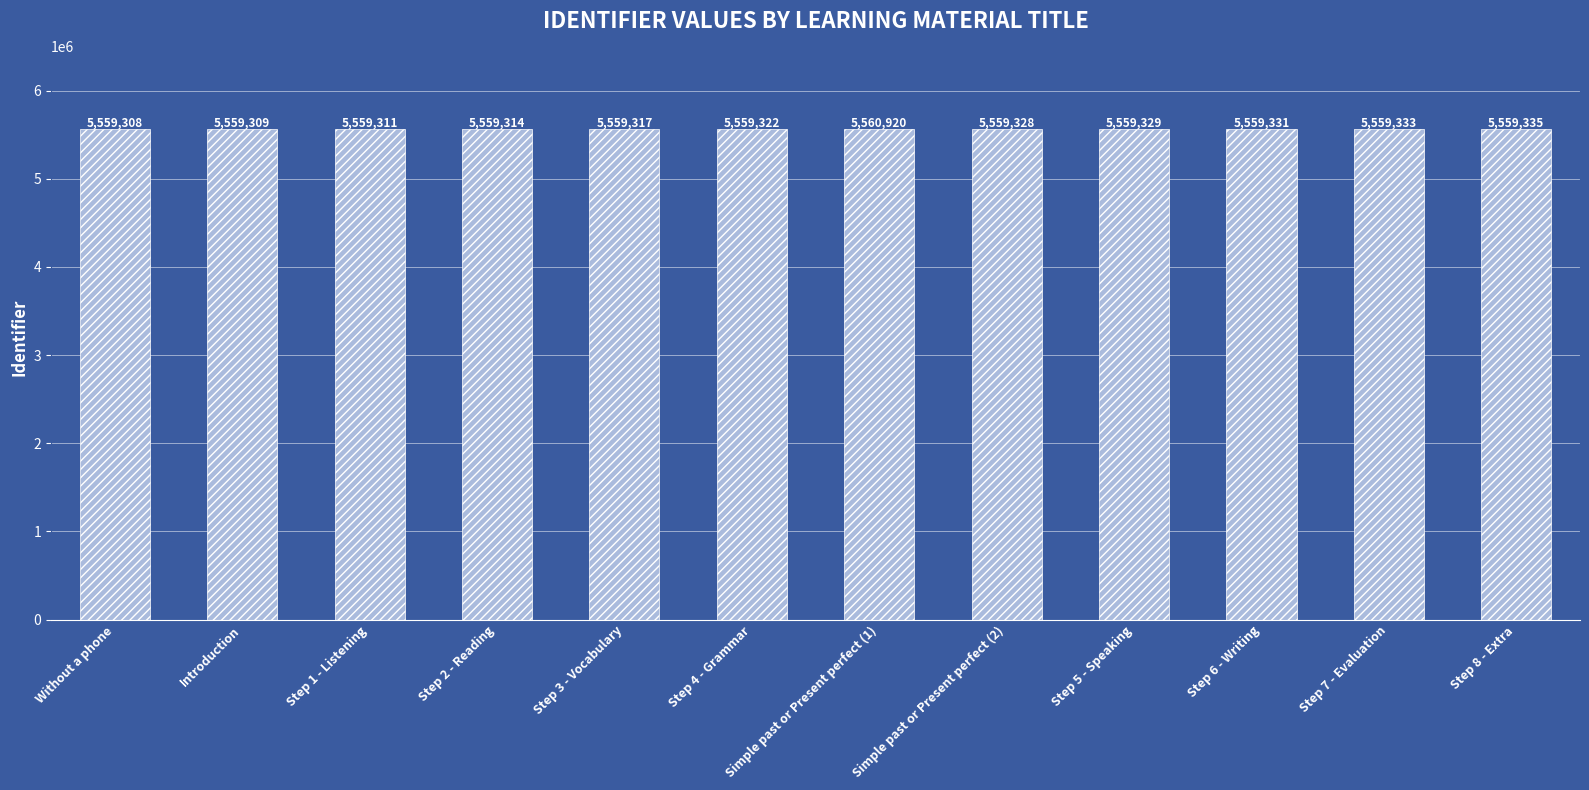

What position from the left is Step 2 - Reading?

4